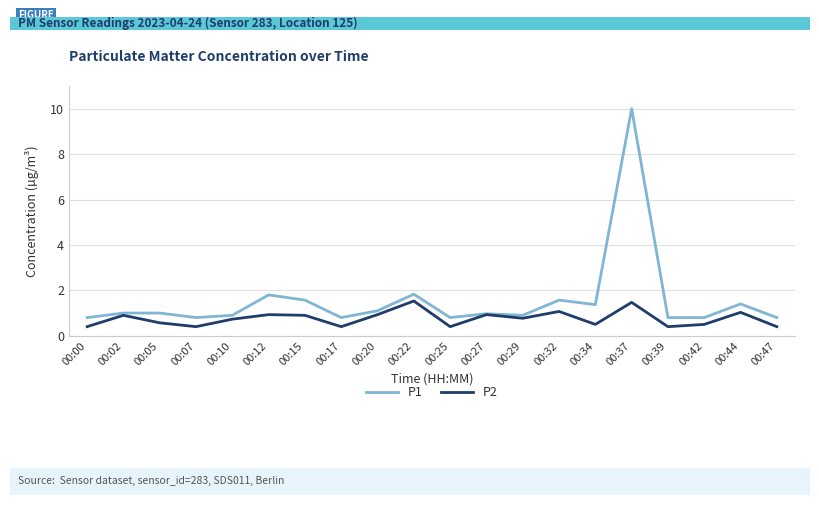

Which series has the largest total across all categories?

P1